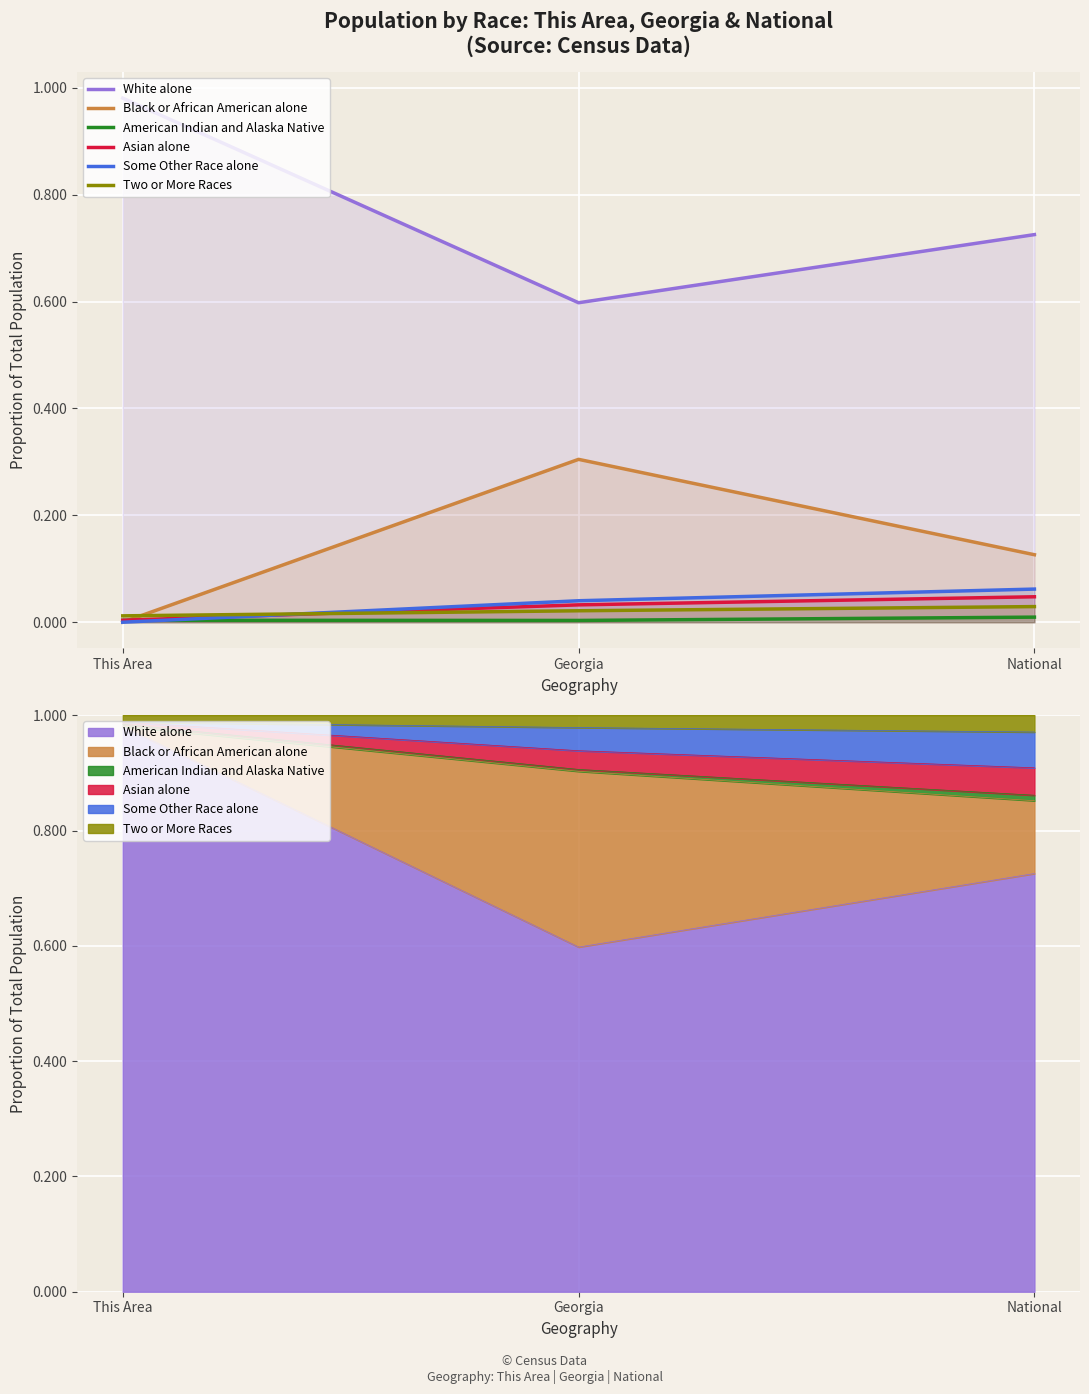

Count the number of categories in the chart.

3